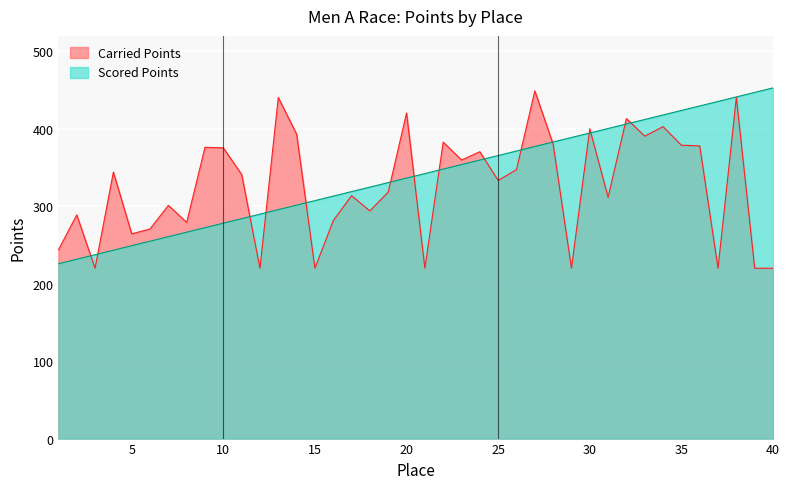

Which series ends up on top after the final intersection of Carried Points and Scored Points?

Scored Points